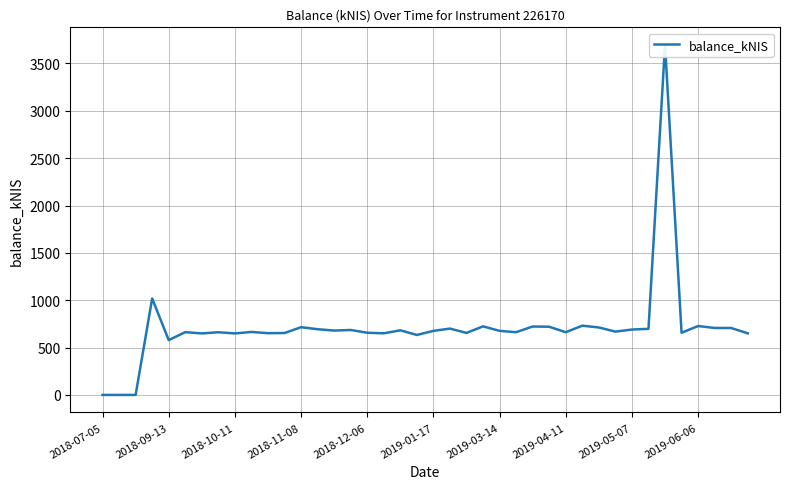

What is the difference between the maximum and minimum values?

3696.9